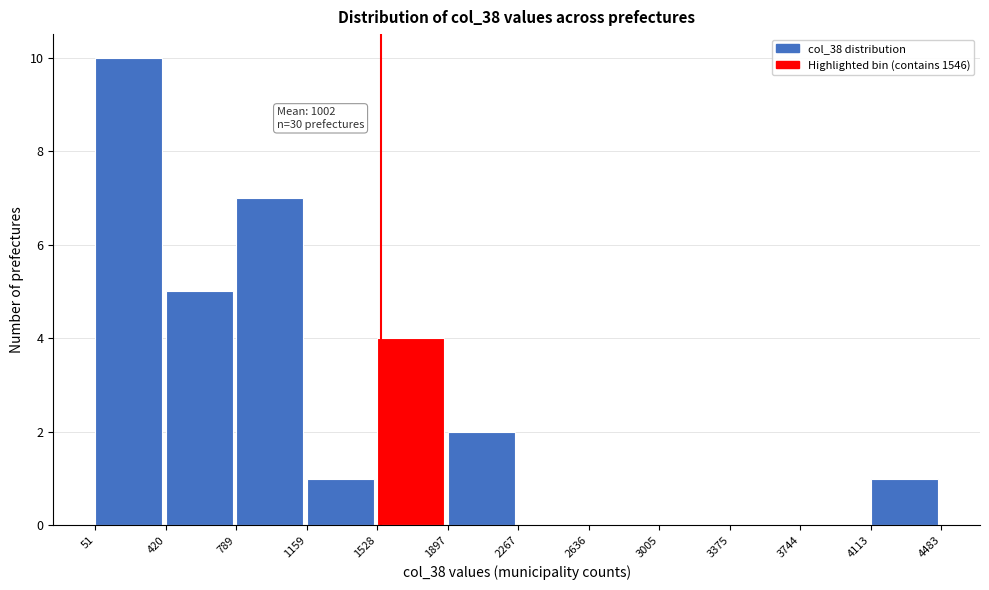

Over which range of the x-axis is the bar tallest?

51 to 420